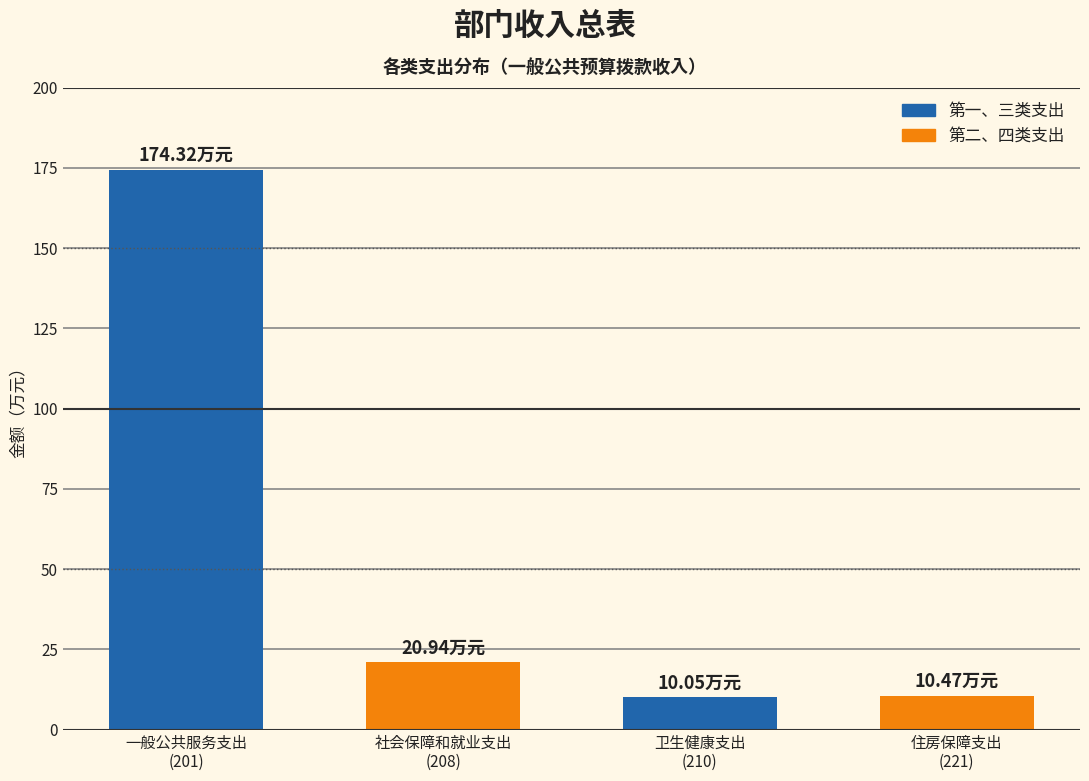

What is the difference between the maximum and minimum values?

164.3